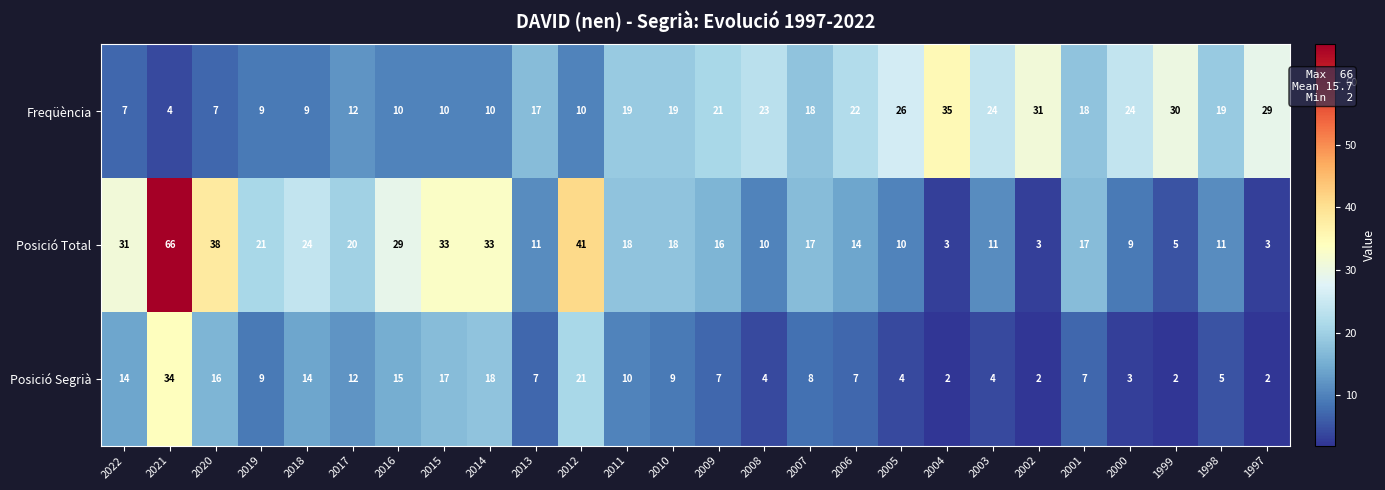

Rank the series at 2010 from lowest to highest value.

Posició Segrià, Posició Total, Freqüència